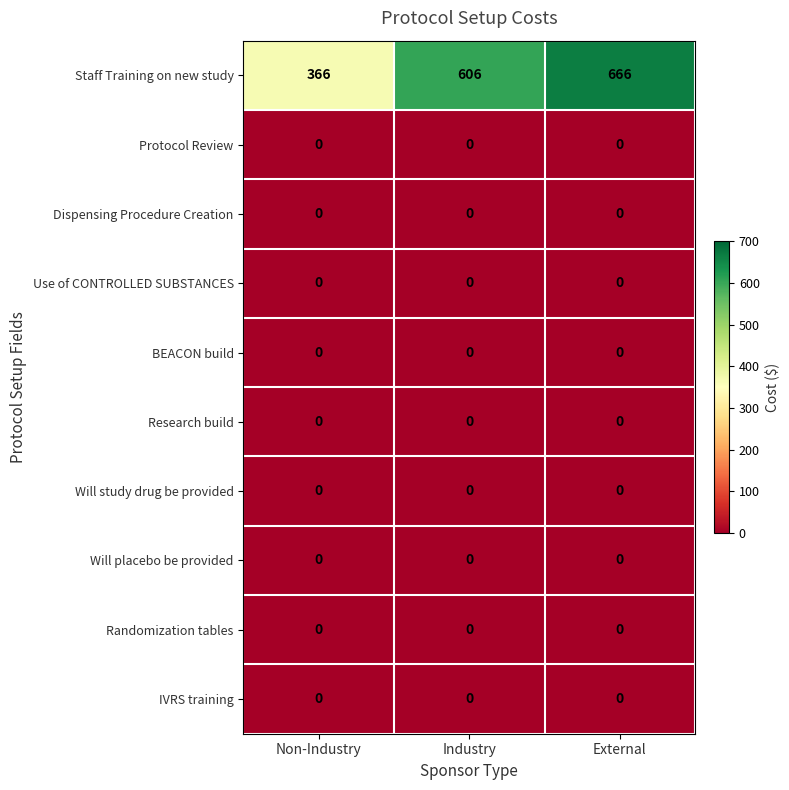

True or false: Dispensing Procedure Creation has a value of 0 at Non-Industry.

True